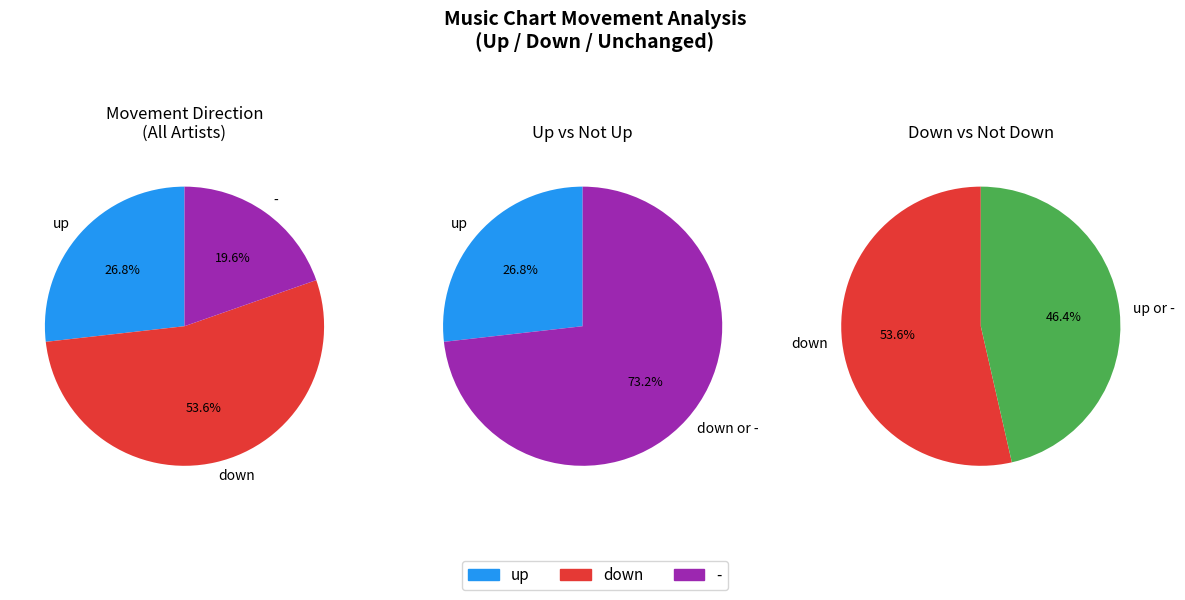

Which slice is the smallest?

-